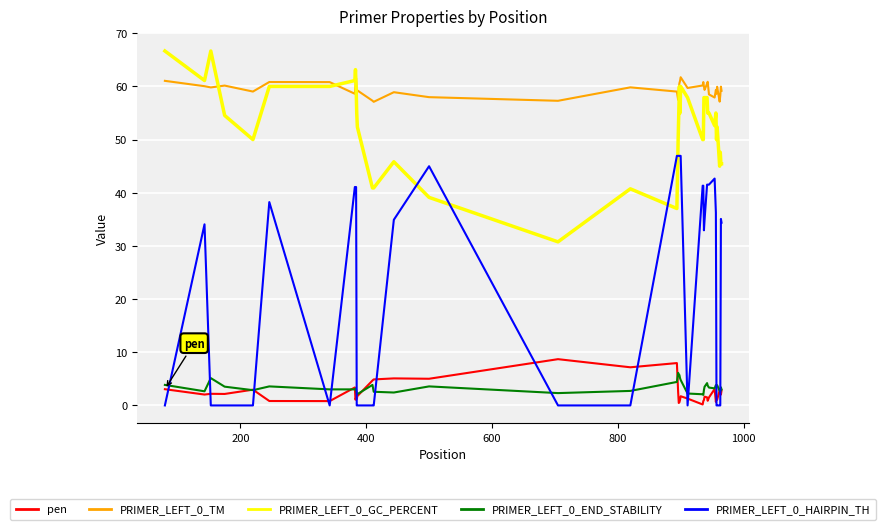

Which series has the largest total across all categories?

PRIMER_LEFT_0_TM